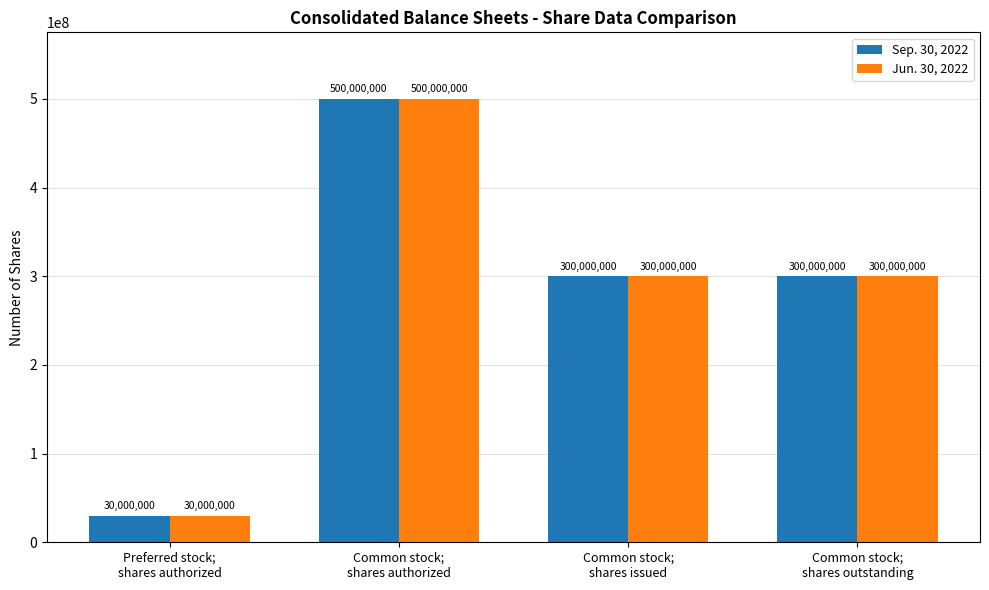

What is the smallest value displayed?

30000000